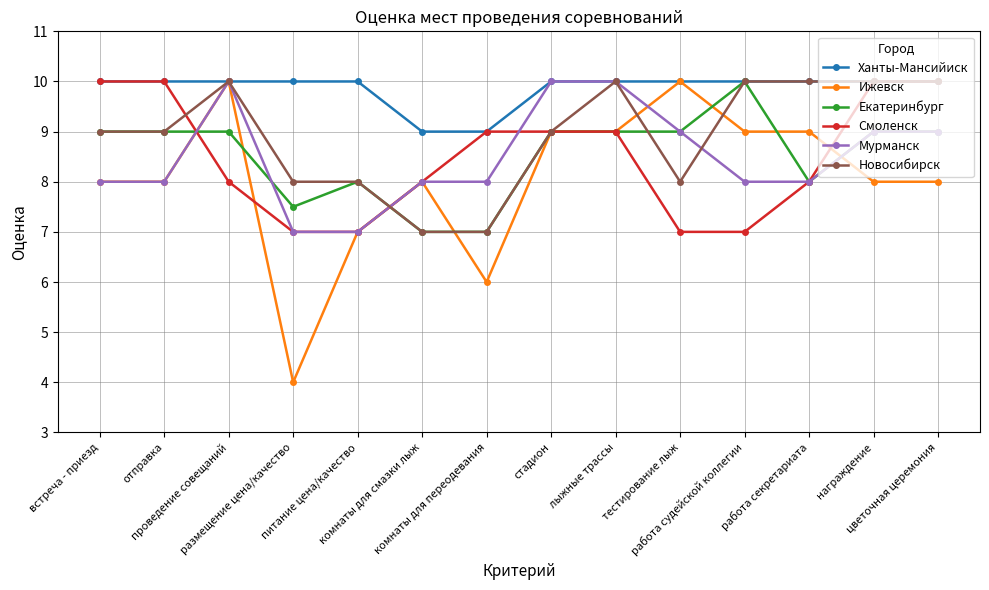

True or false: Ижевск has more than 1 points higher than both neighbors.

True